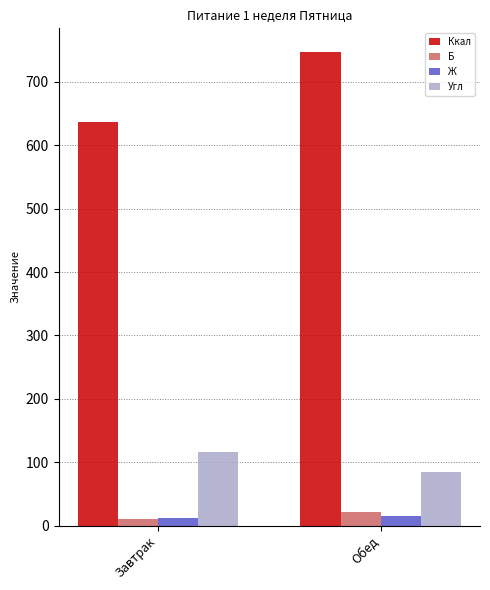

Between Завтрак and Обед, which series saw the biggest shift?

Ккал